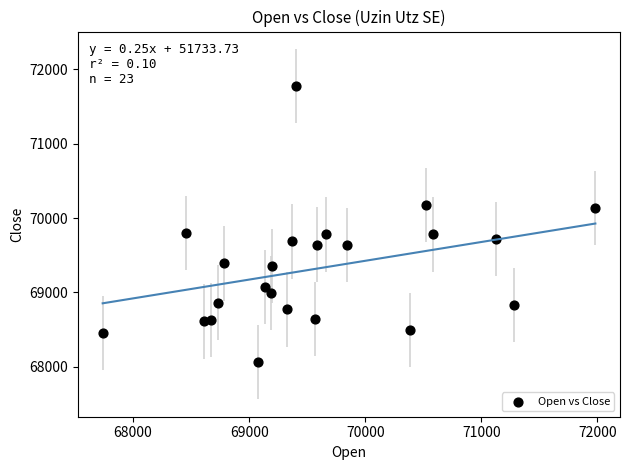

What is the range of X values (max minus min)?

4244